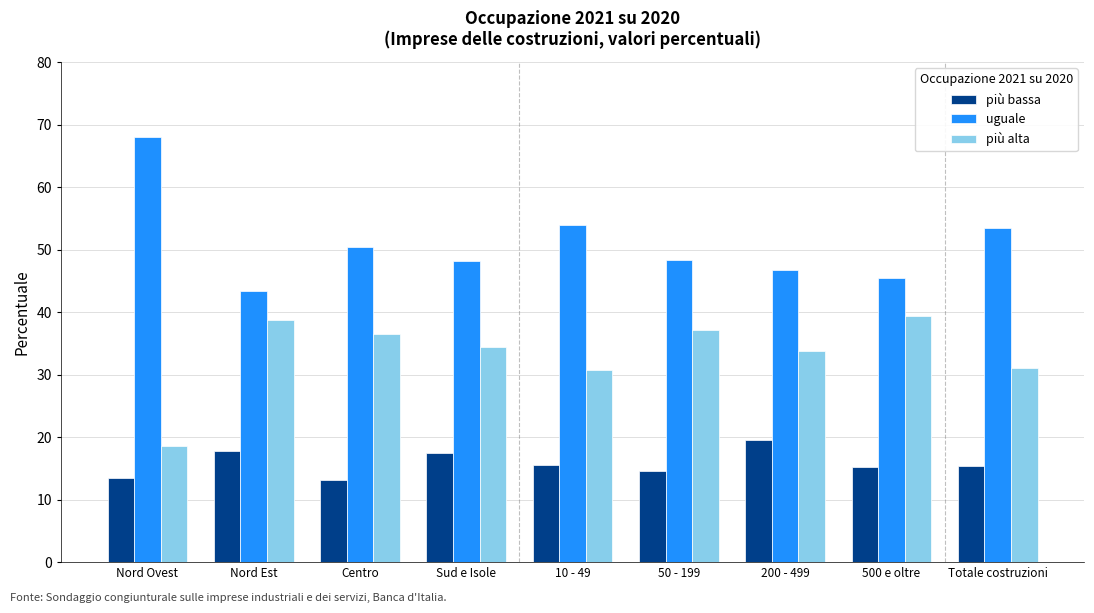

Is it true that più alta equals 18.6 at Nord Ovest?

True